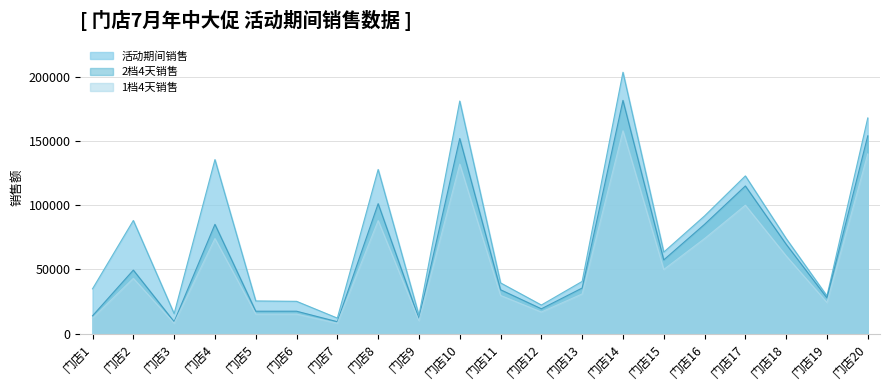

Where is the first local minimum for 1档4天销售?

门店3